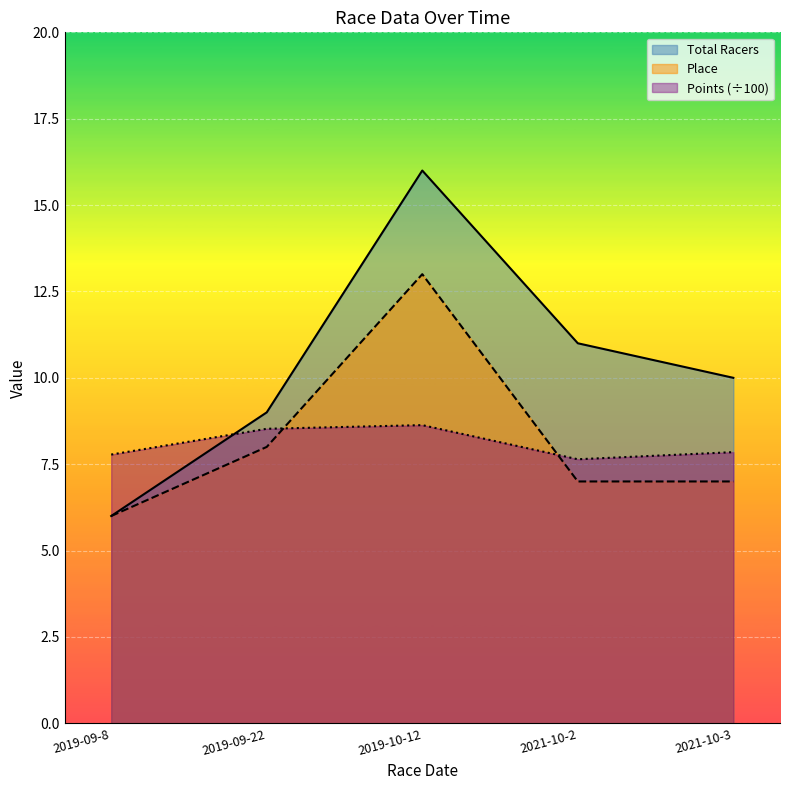

Reading left to right, what are all the values shown in this chart?

Total Racers: 2019-09-8=6.0	2019-09-22=9.0	2019-10-12=16.0	2021-10-2=11.0	2021-10-3=10.0
Place: 2019-09-8=6.0	2019-09-22=8.0	2019-10-12=13.0	2021-10-2=7.0	2021-10-3=7.0
Points: 2019-09-8=7.8	2019-09-22=8.5	2019-10-12=8.6	2021-10-2=7.6	2021-10-3=7.8